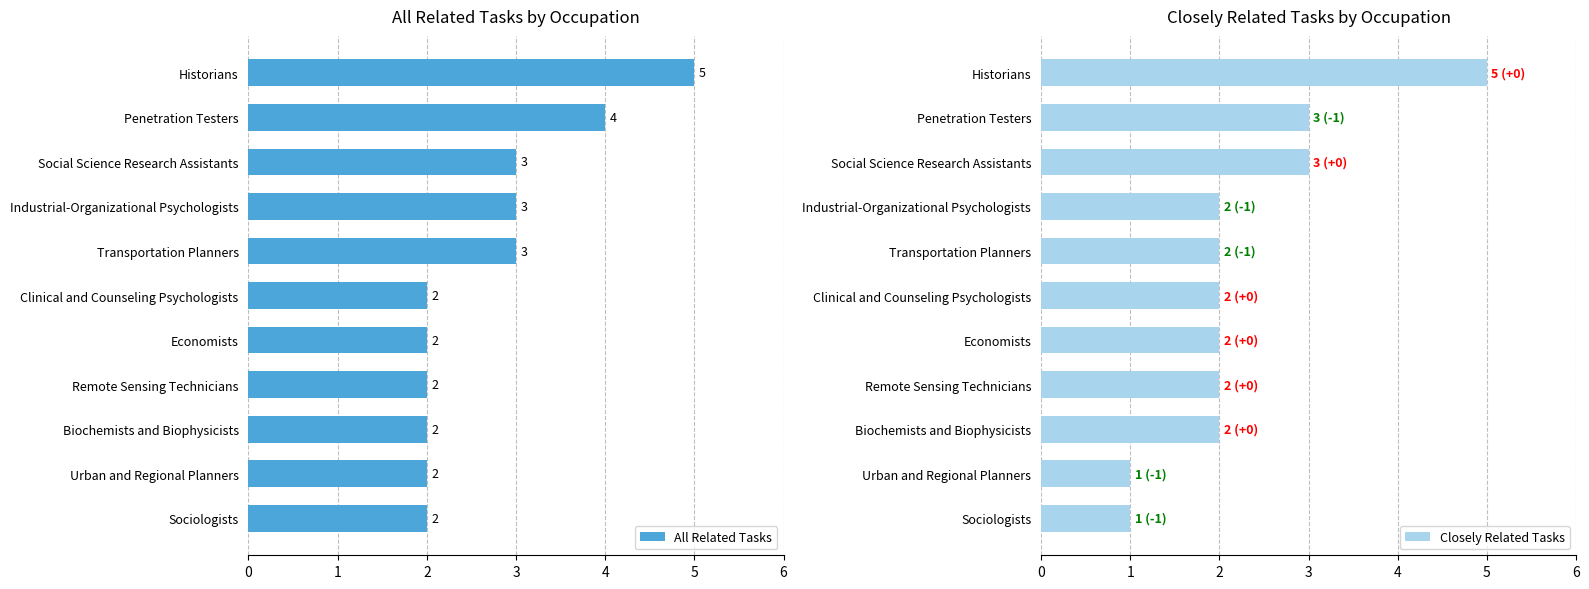

Which category has the highest value in the All Related Tasks series?

Historians